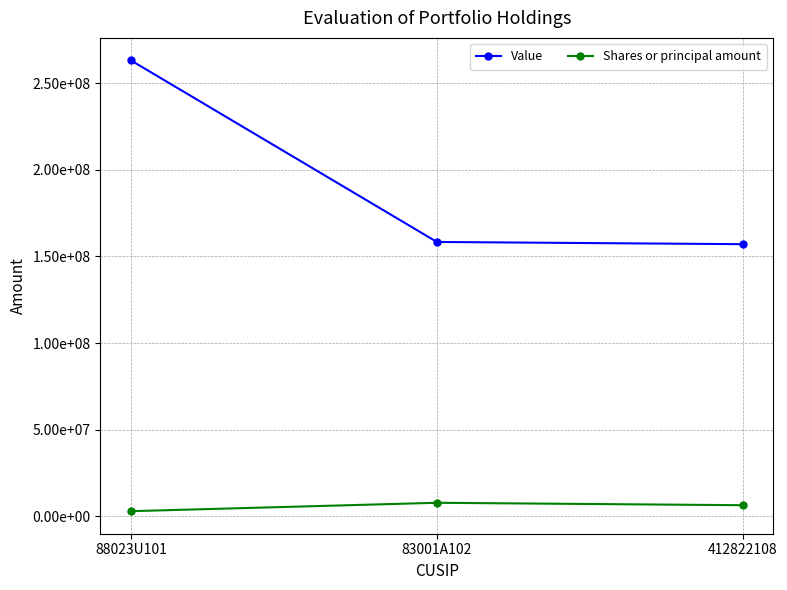

What is the label of the 1st point from the left?

88023U101